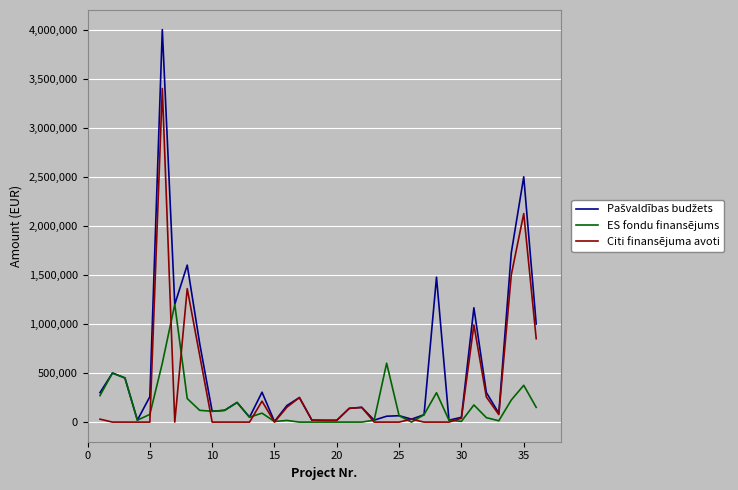

What is the maximum value shown in the chart?

4000000.0